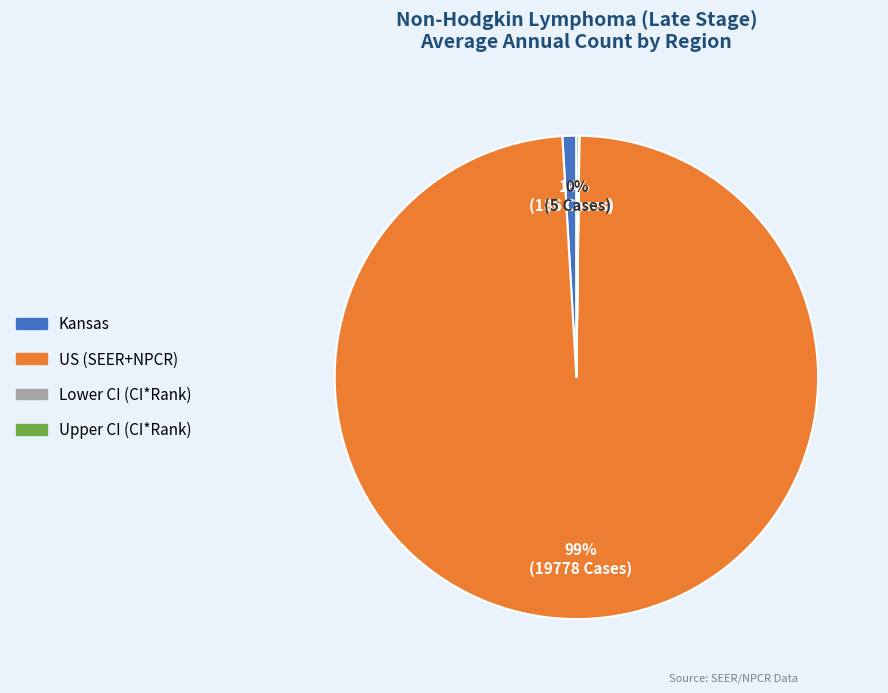

Is there a majority slice in this chart?

Yes